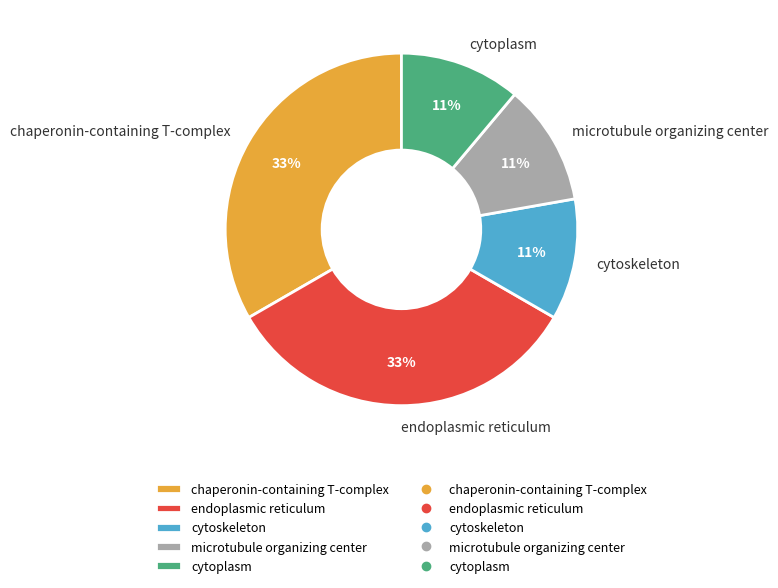

True or false: chaperonin-containing T-complex accounts for 25% of the total.

False